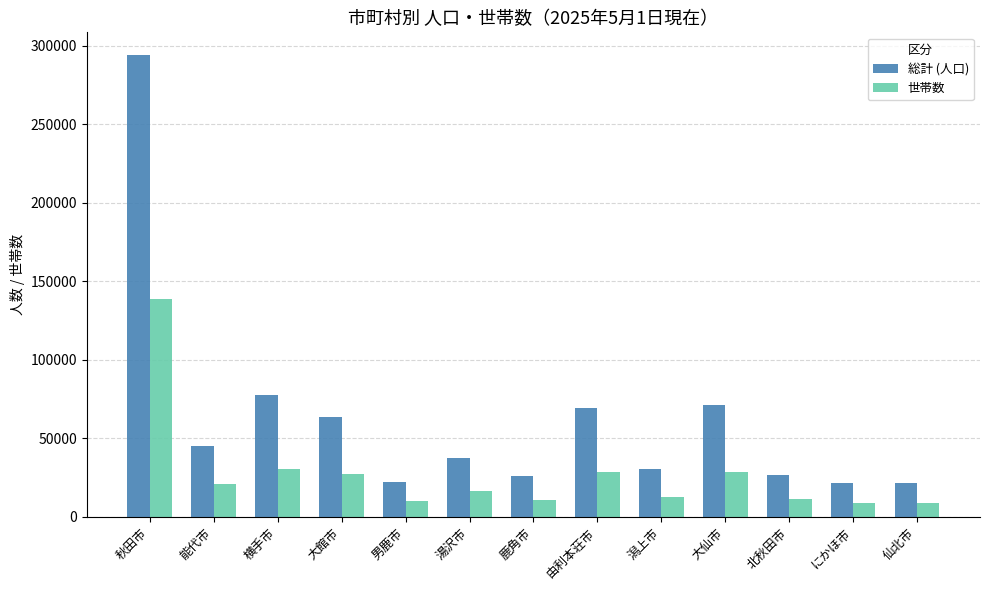

Where is 総計 (人口) nearest to the value 157562?

横手市